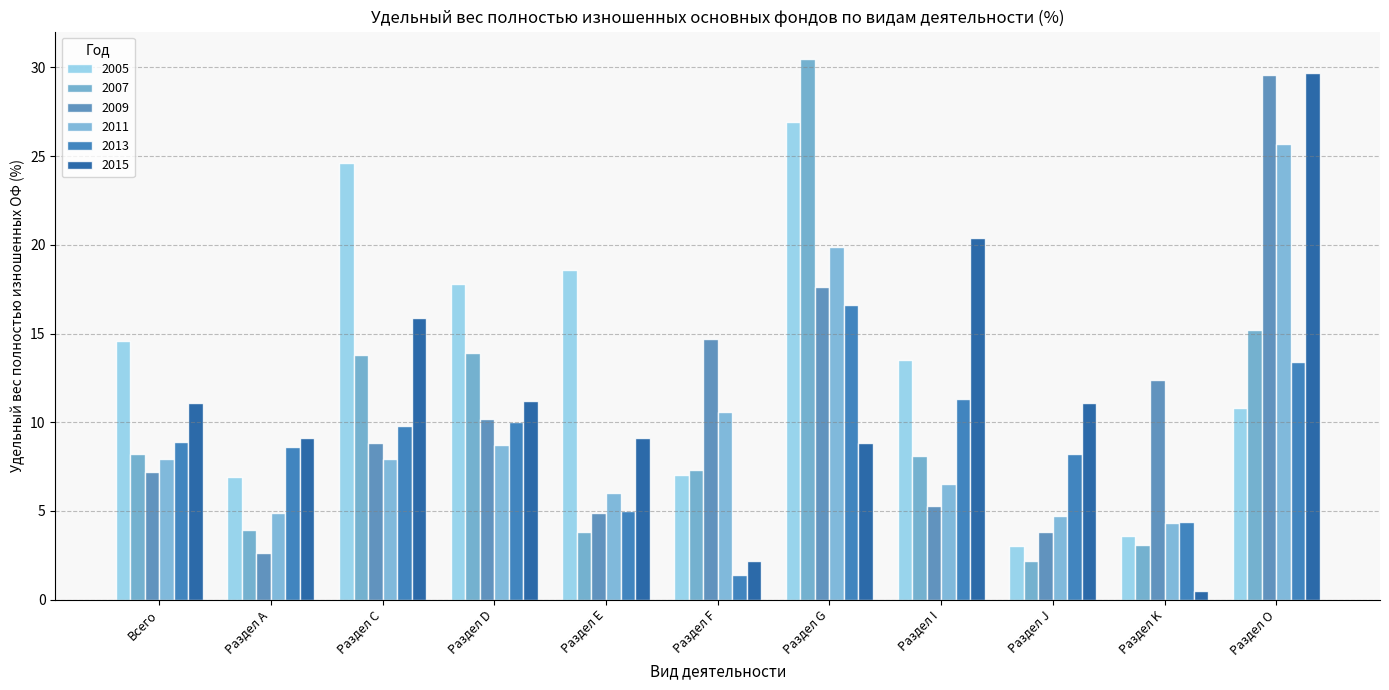

At how many categories does at least one series exceed 22?

3